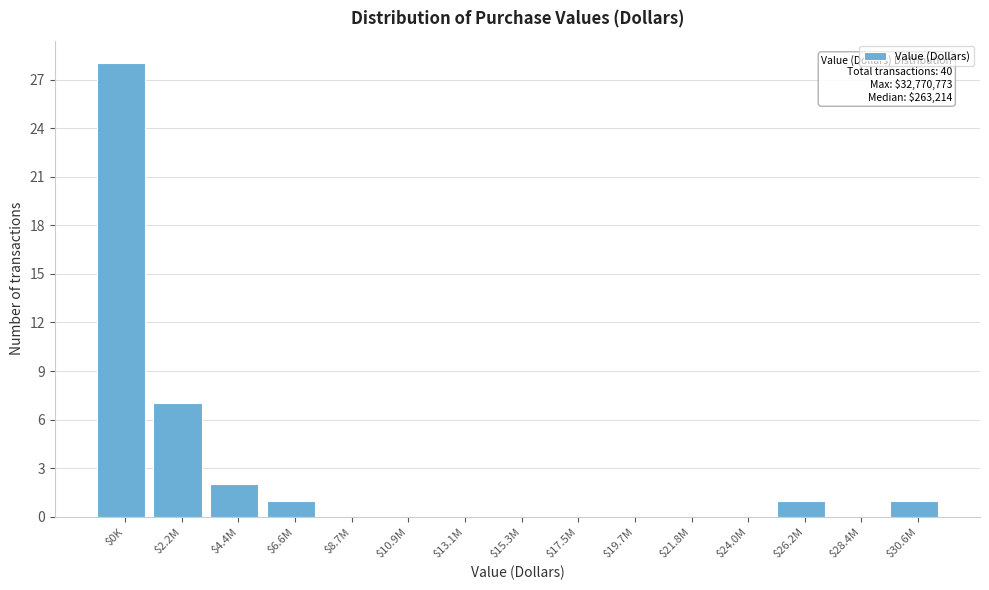

What is the sum of all values?

40